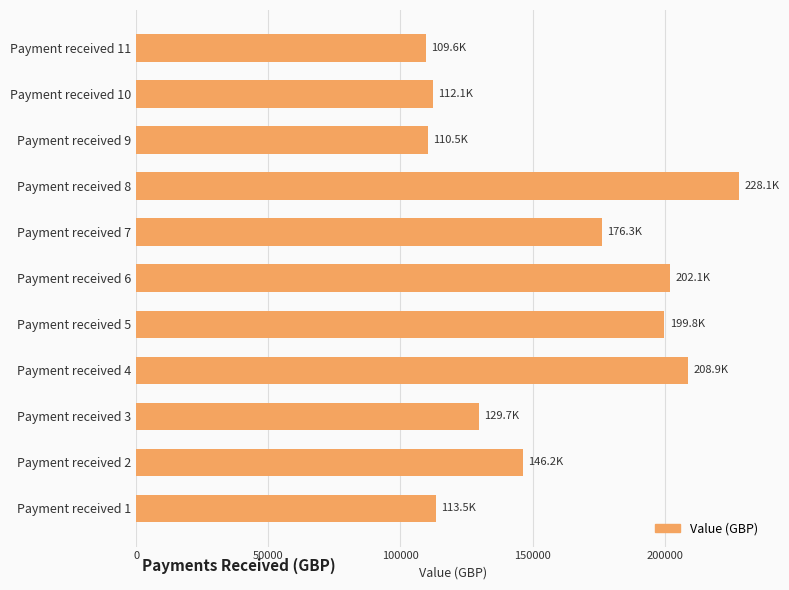

How many categories are shown in the chart?

11